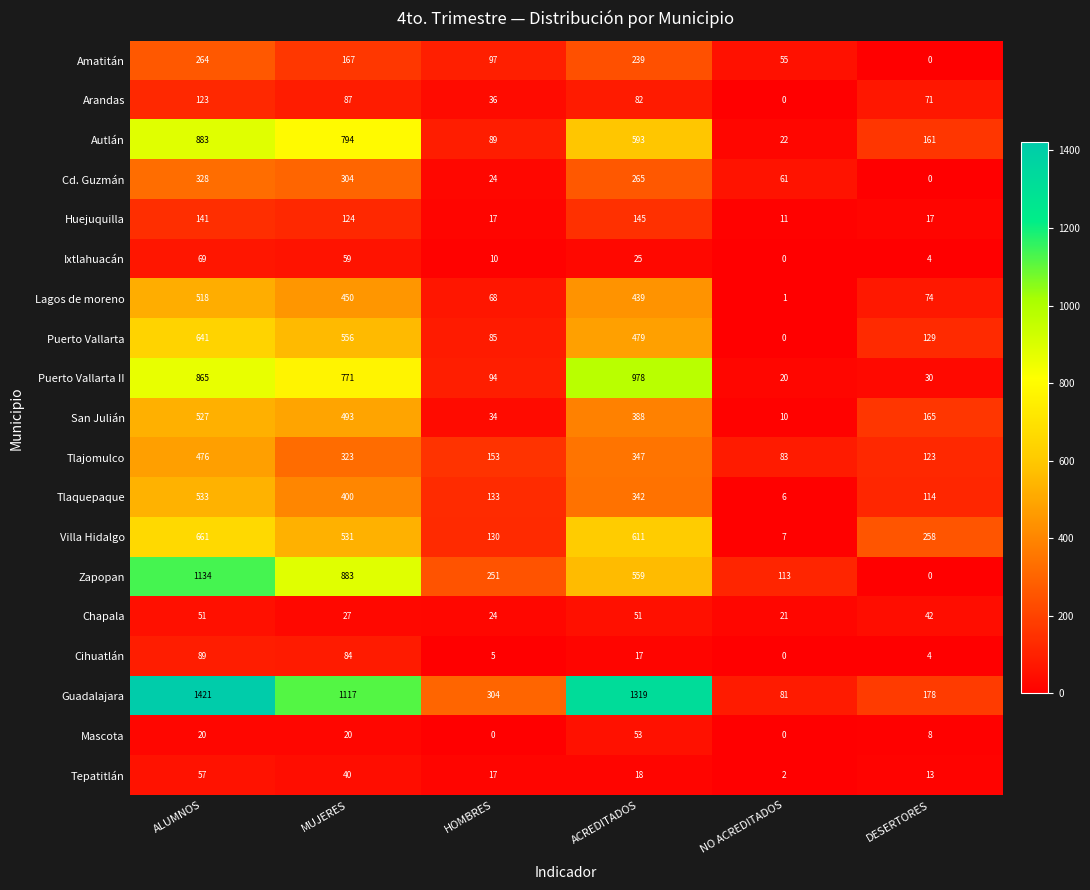

At which label does Autlán first exceed 593?

ALUMNOS